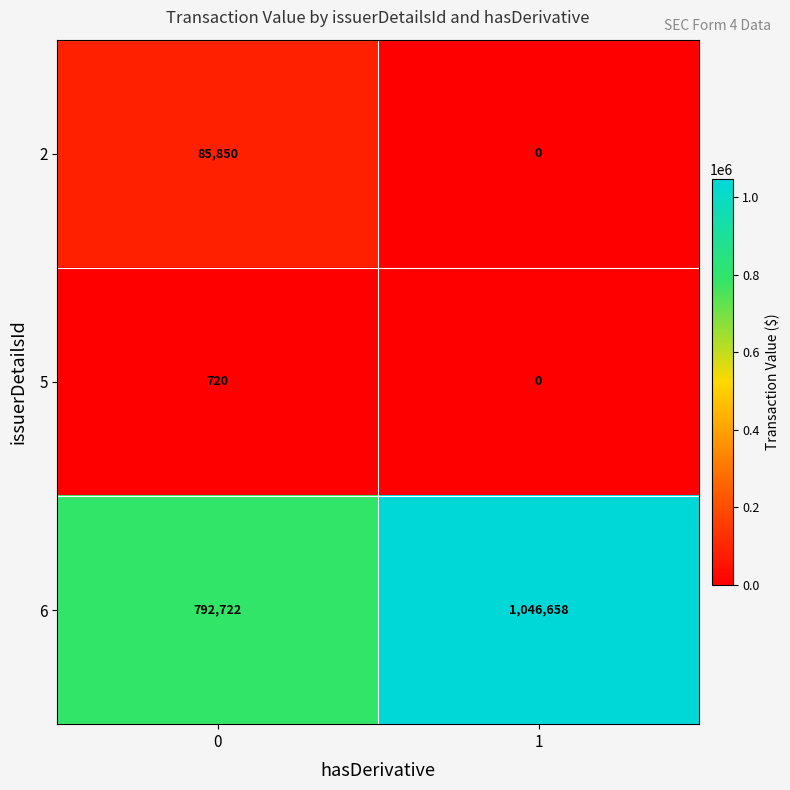

The 2 series shows 53834 at 0. True or false?

False